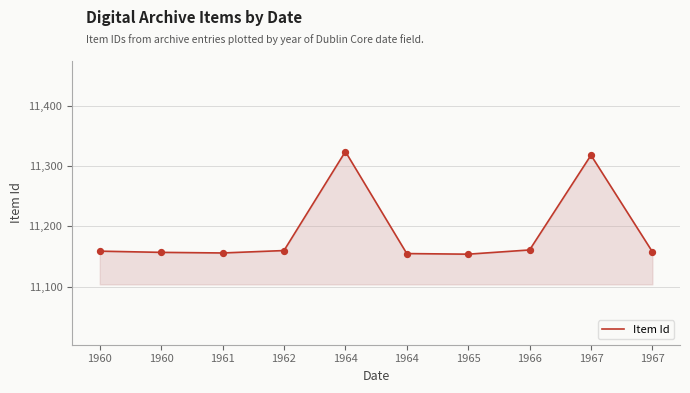

What is the change in value from 1960 to 1967?

+161